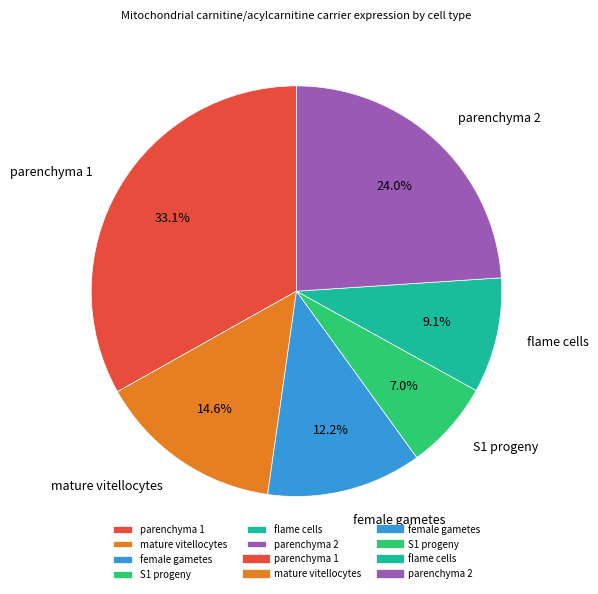

Does any single category account for the majority?

No